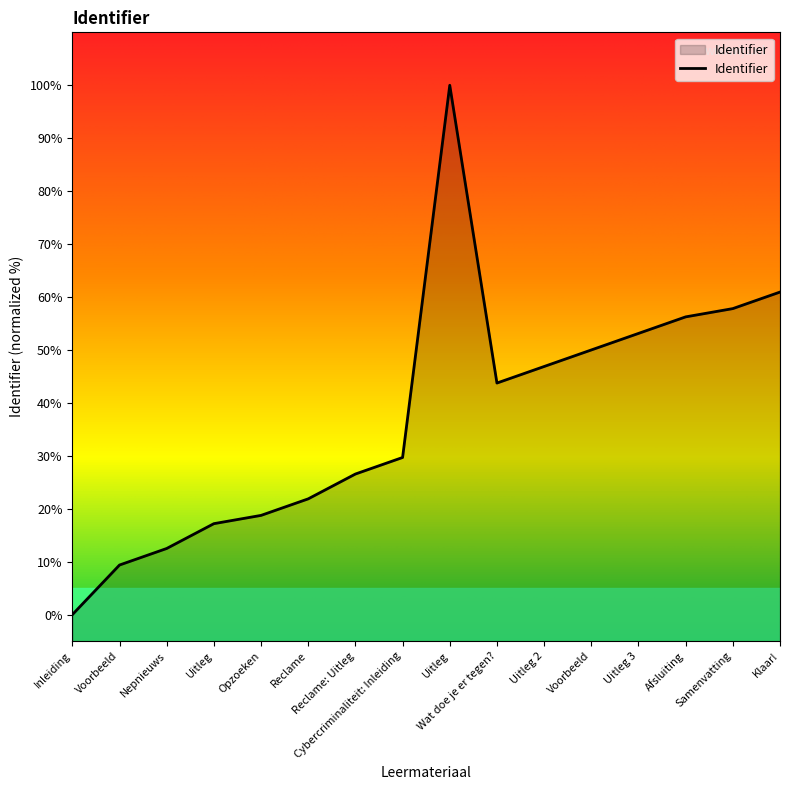

What is the maximum value shown in the chart?

100.0